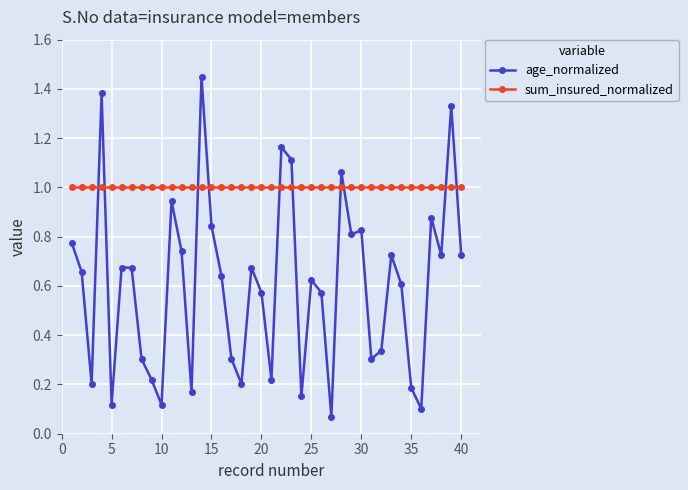

What is the average value of the sum_insured_normalized series?

1.0